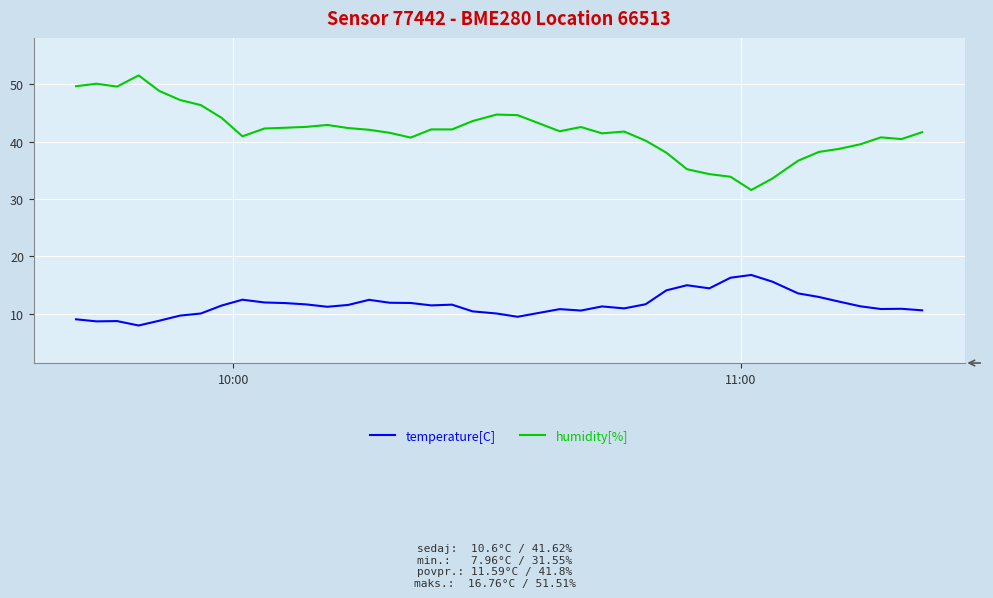

Which series has the largest range (max minus min)?

humidity[%]